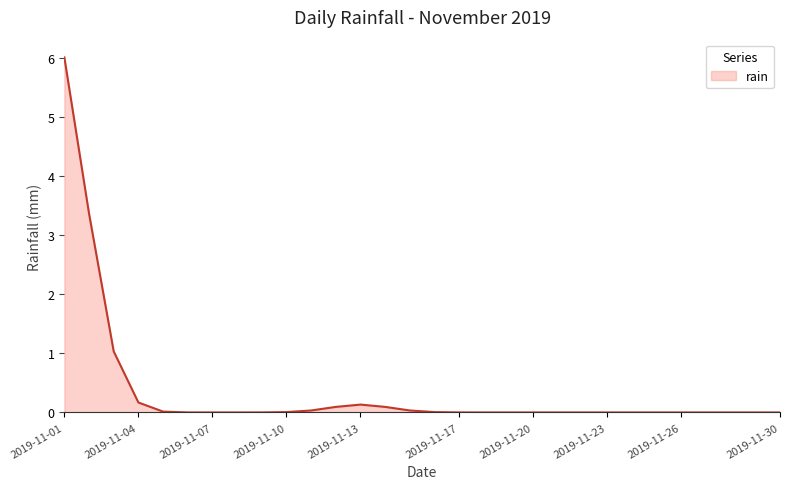

What is the difference between the maximum and minimum values?

6.0